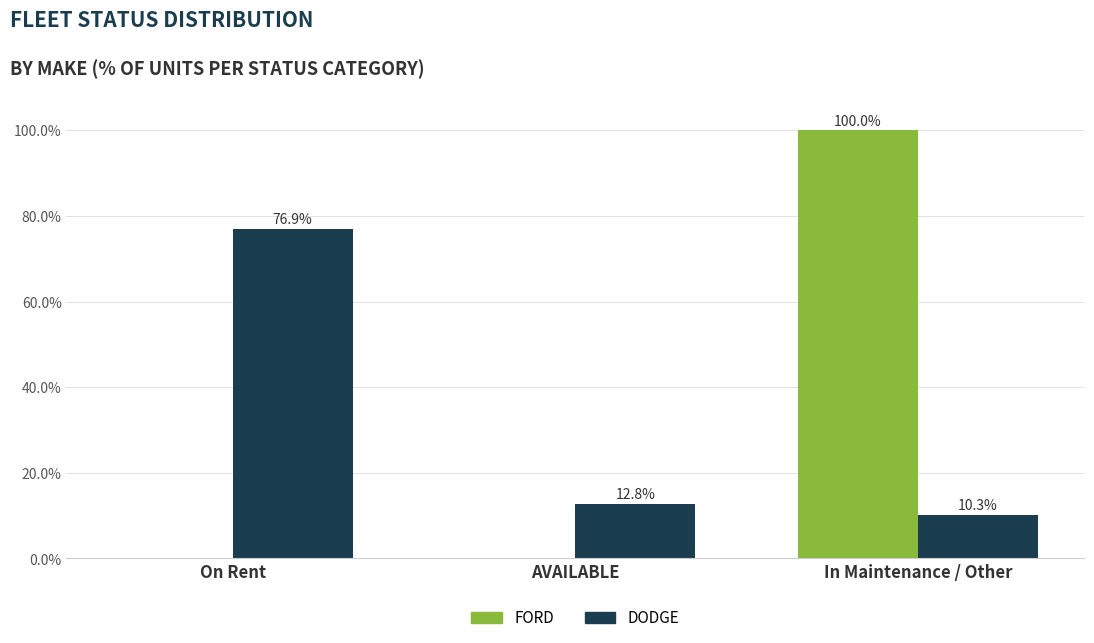

Which category has the highest value in the DODGE series?

On Rent